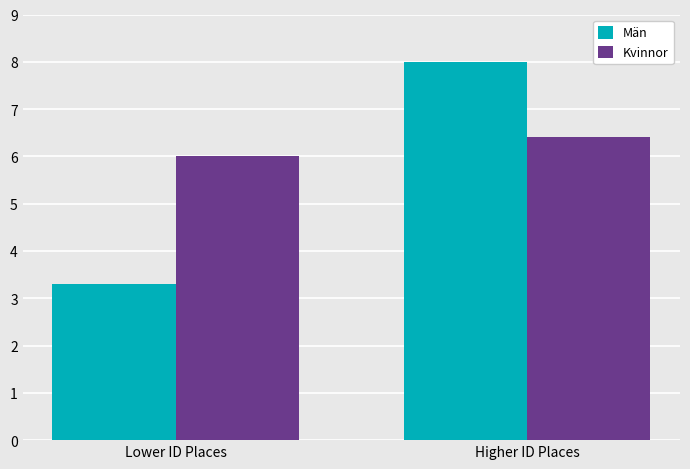

What is the difference between the highest and lowest values at Higher ID Places?

1.6